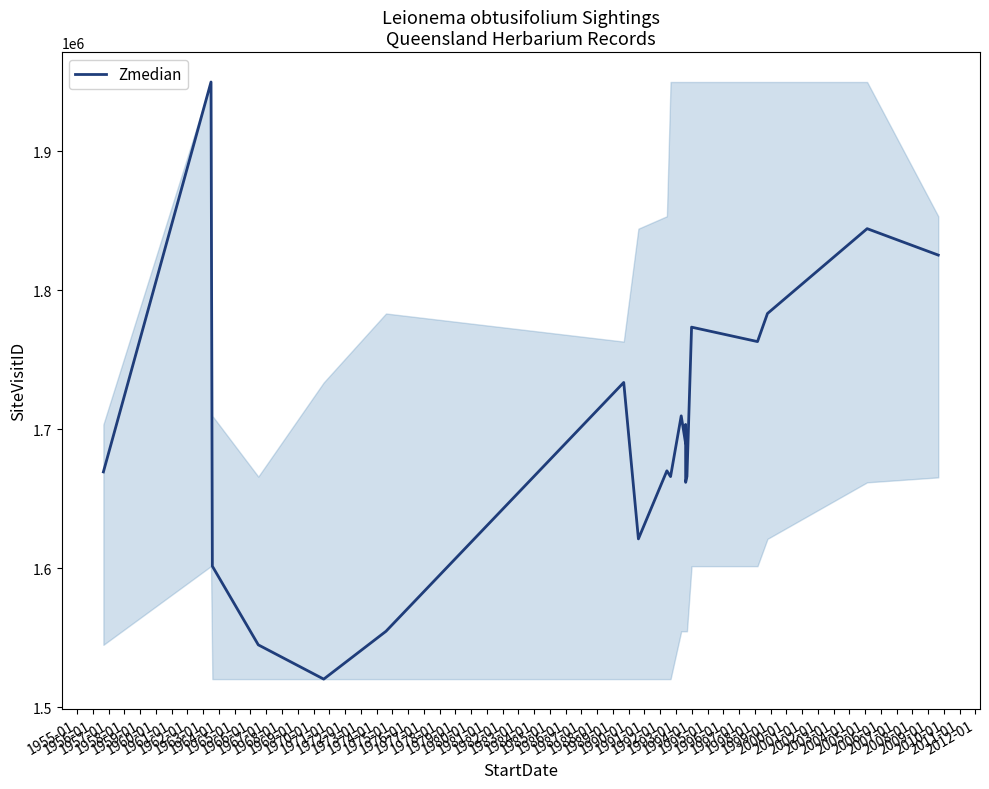

How many lines are shown in the chart?

1